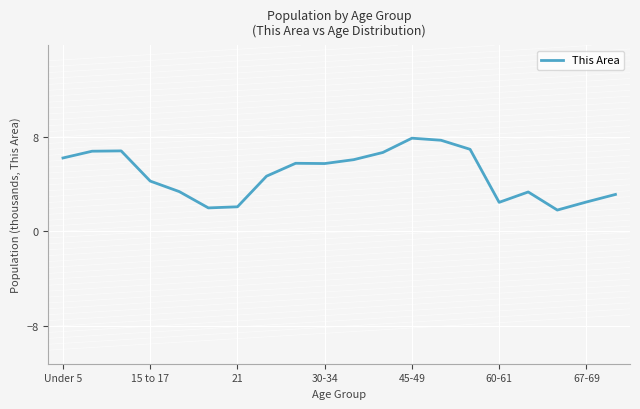

What is the difference between the maximum and minimum values?

6.1